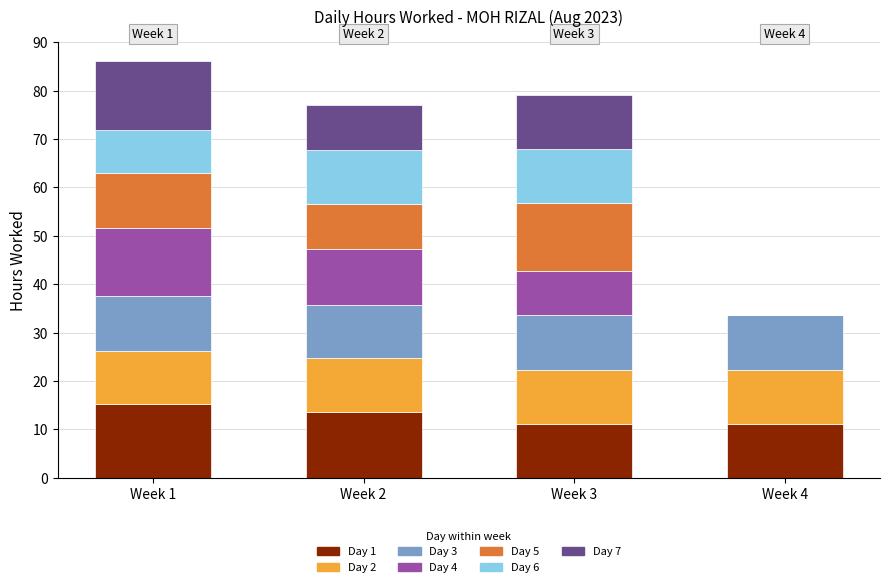

What is the highest value of the Day 1 series?

15.3